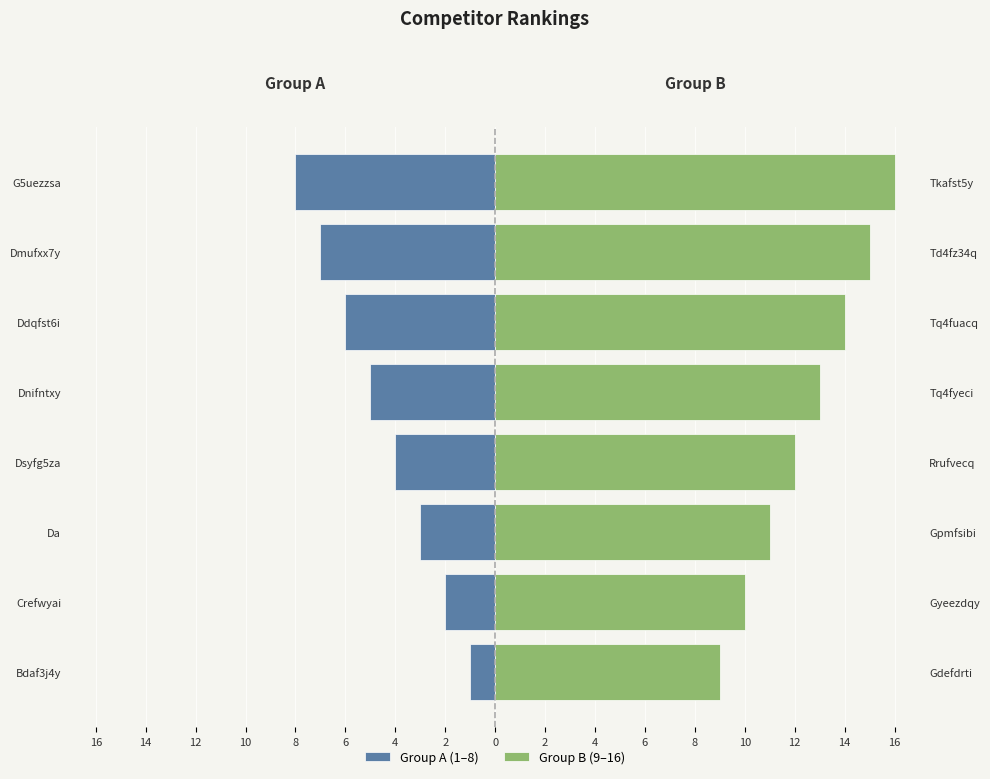

Reading left to right, transcribe all the data shown in this chart.

Group A (1–8): -1	-2	-3	-4	-5	-6	-7	-8
Group B (9–16): 9	10	11	12	13	14	15	16